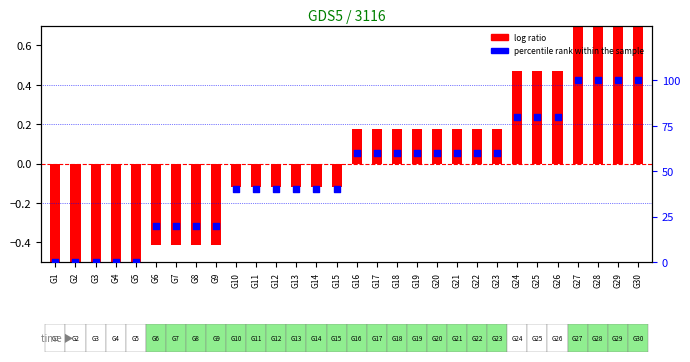

Is the value of log ratio at G23 greater than the value of percentile rank within the sample at G22?

No